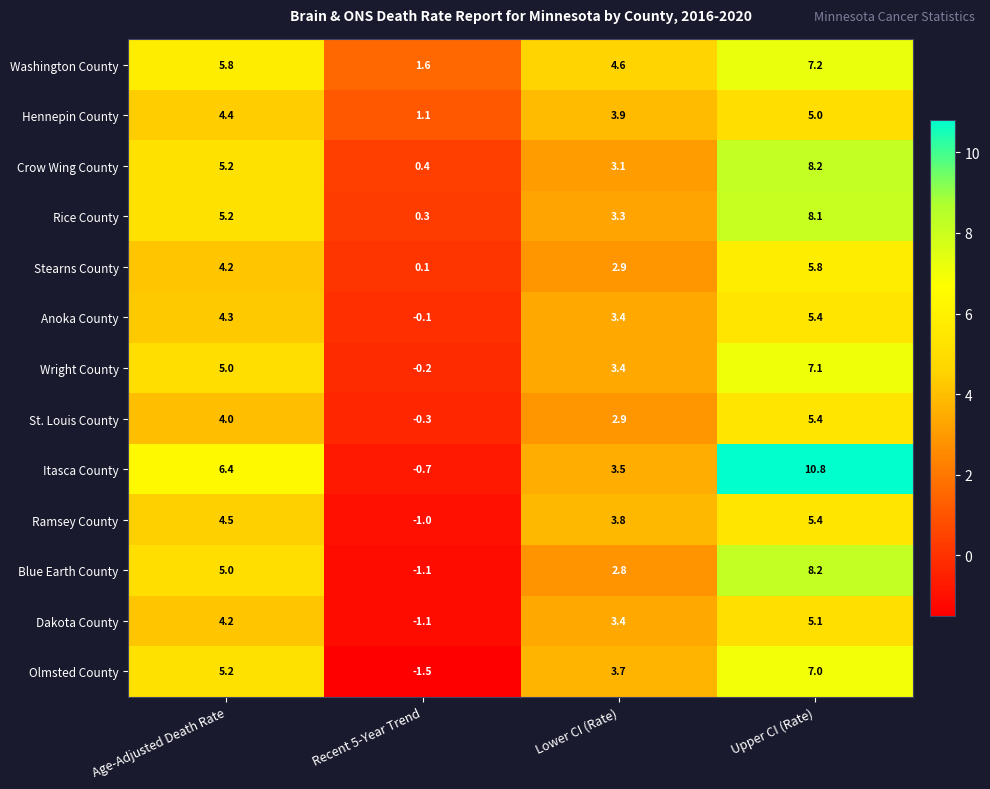

What is the difference between the maximum and minimum values in the Blue Earth County series?

9.3